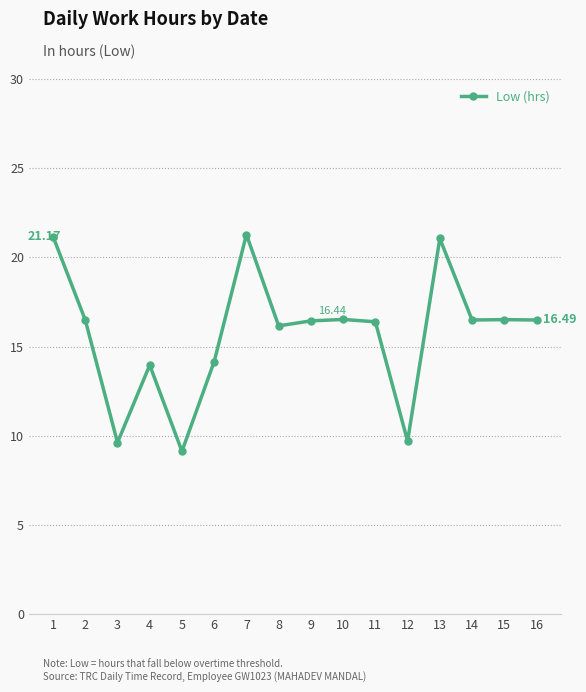

What is the value of the 14th point from the left?

16.5